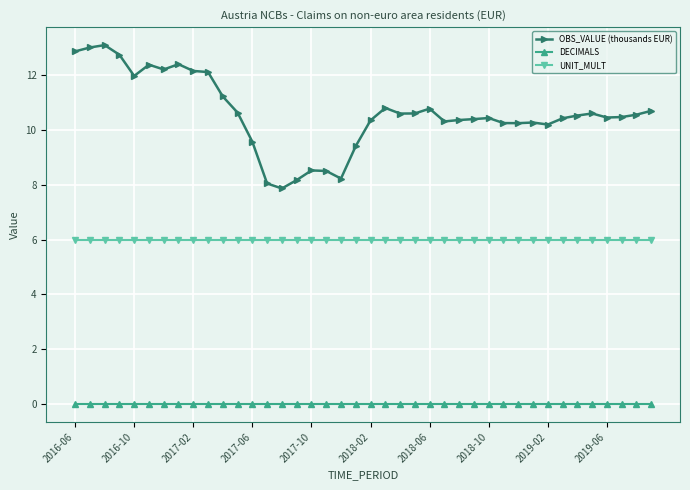

Which series has the largest range (max minus min)?

OBS_VALUE (thousands EUR)